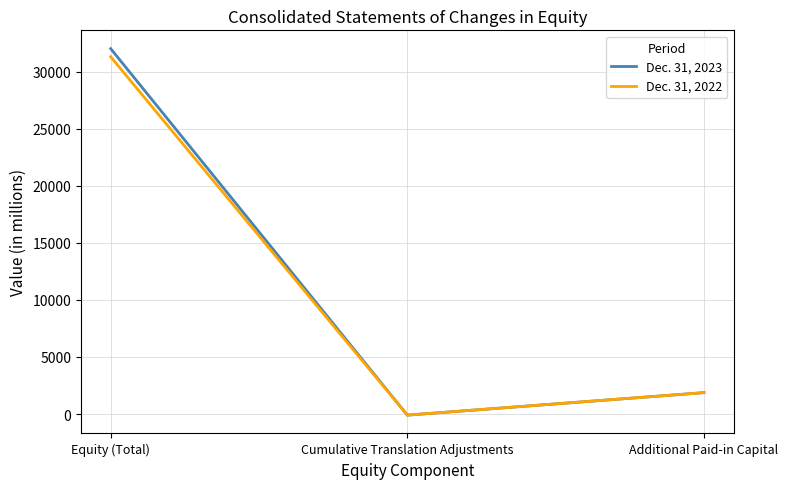

What is the maximum value shown in the chart?

32002